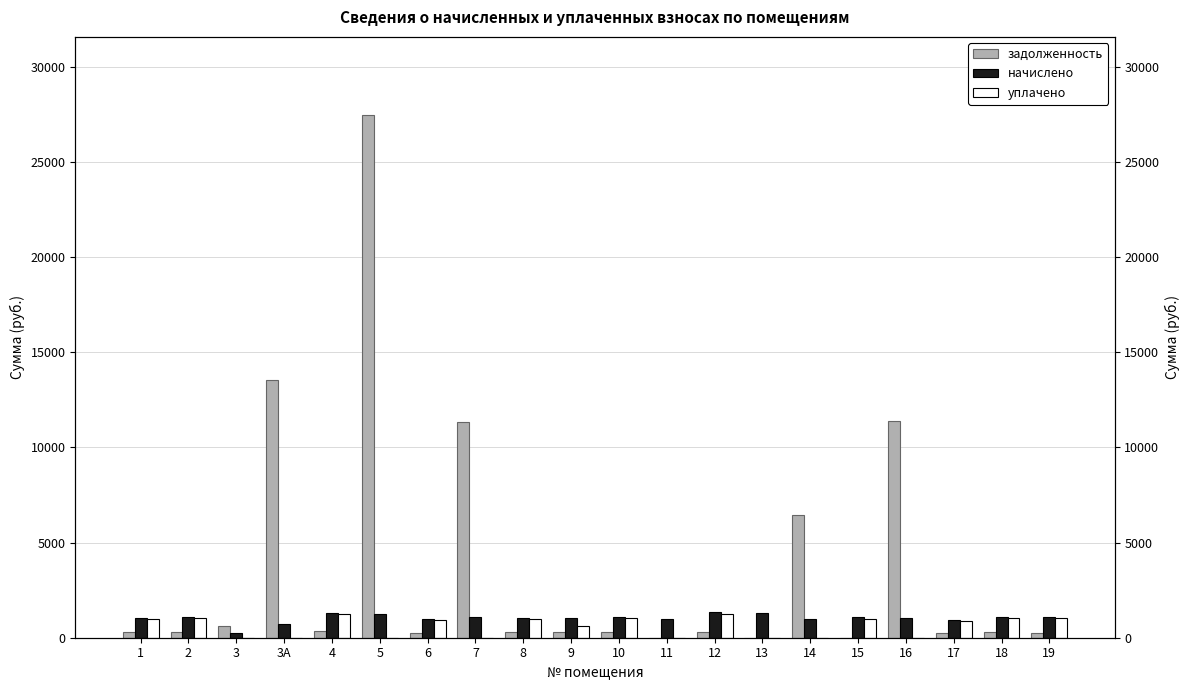

At which category is the sum across all series the highest?

5